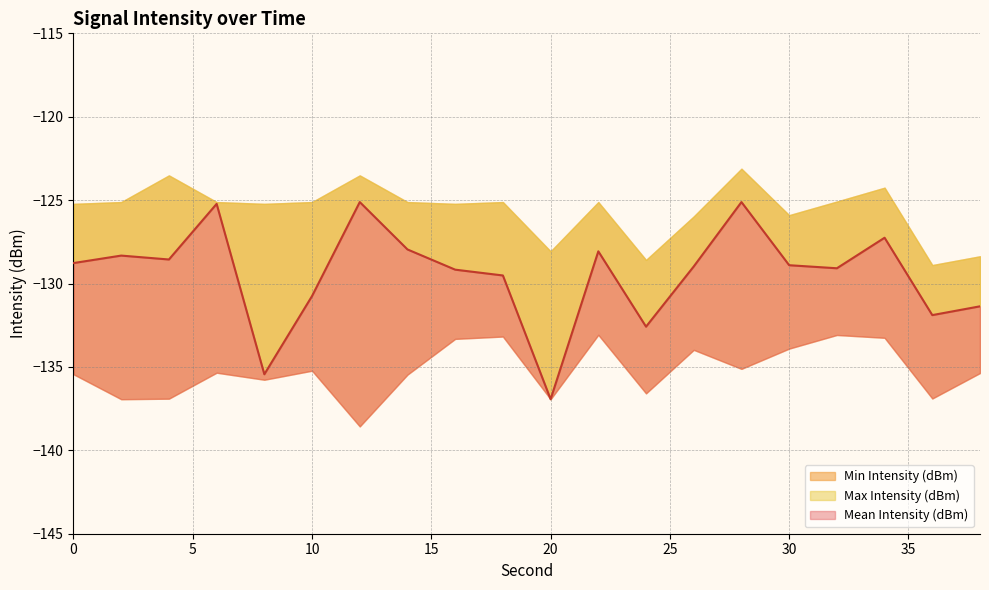

What value does the Min Intensity (dBm) series have at 26?

-134.0